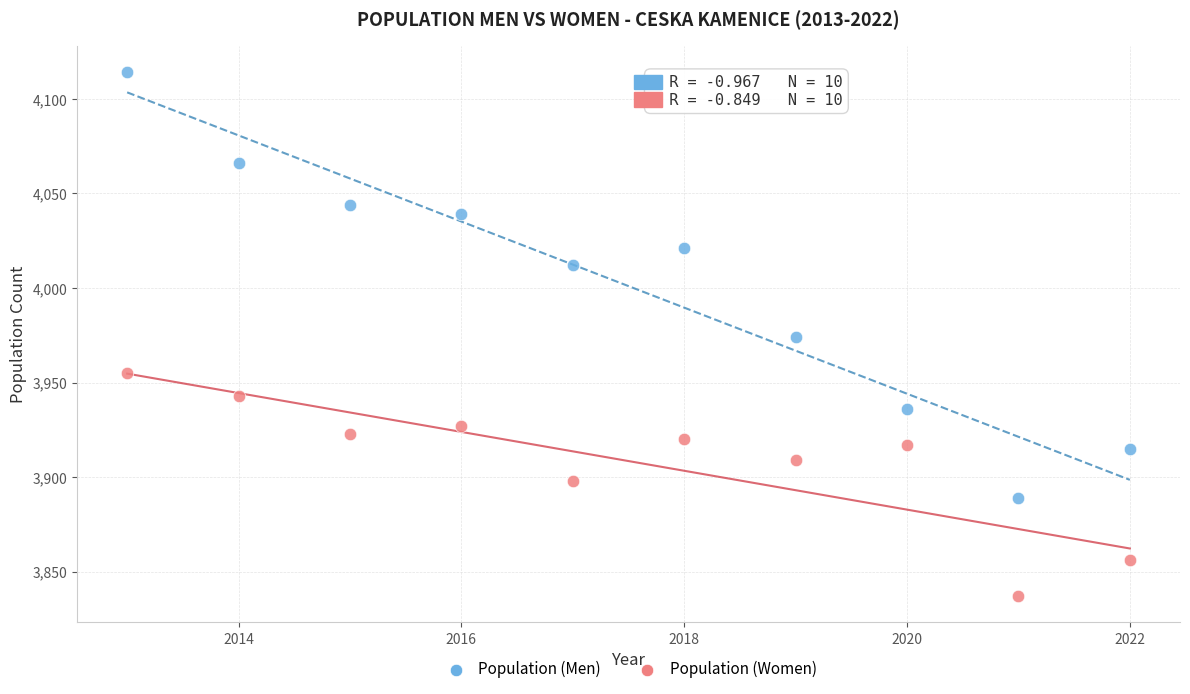

Which series reaches the minimum Y coordinate?

Population (Women)